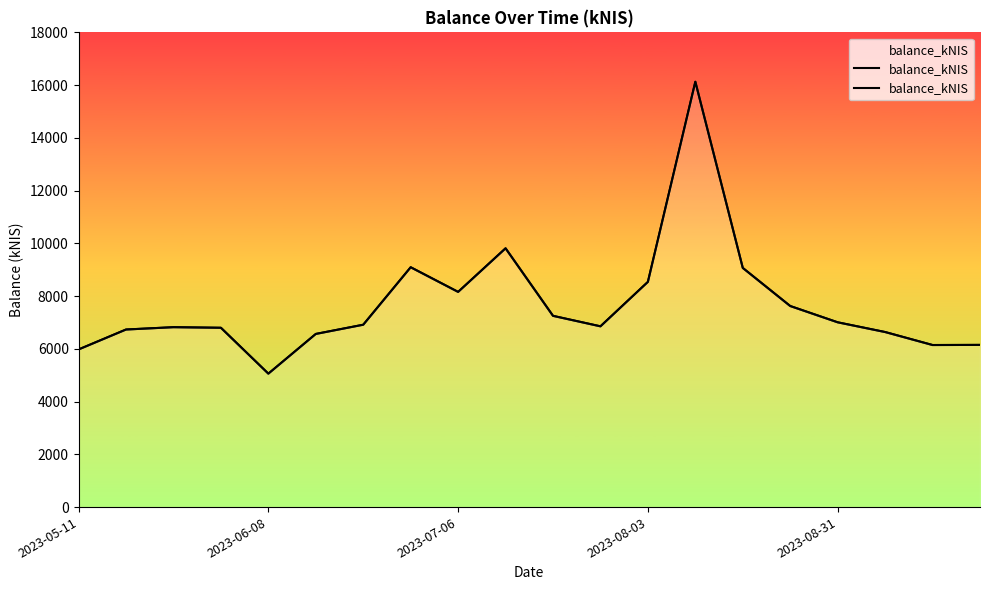

How many points are higher than both their immediate neighbors (excluding endpoints)?

4